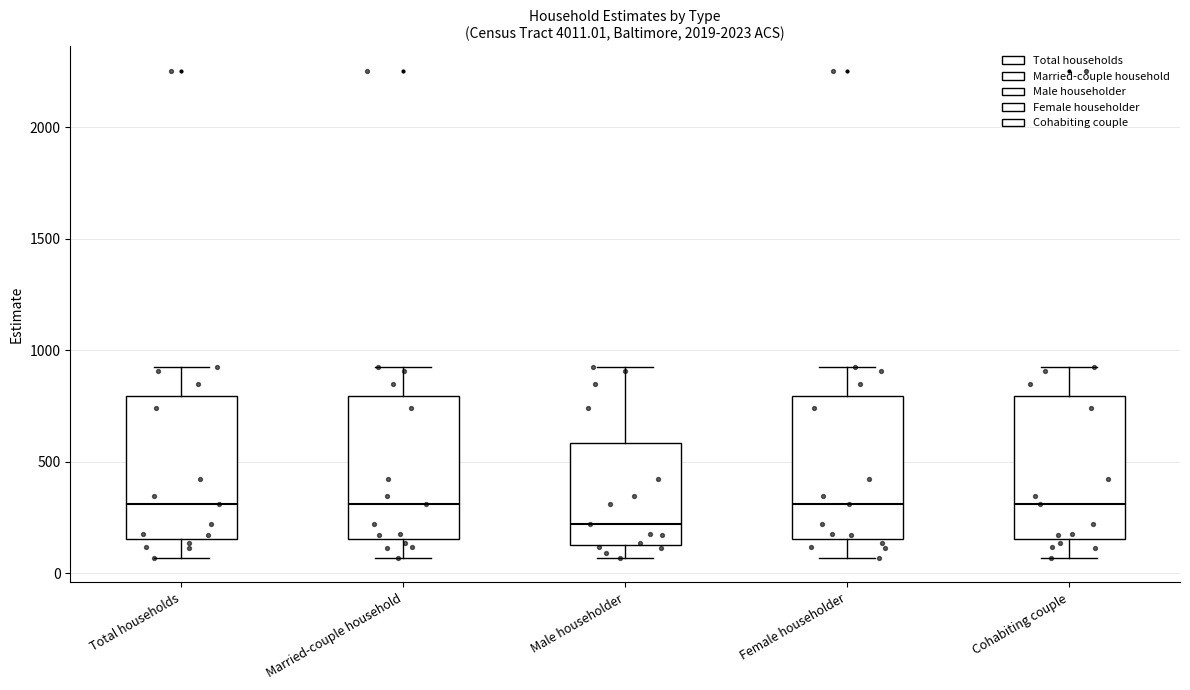

Where does the median line of the box for Male householder sit on the y-axis? The values are not printed on the chart, so give them approximately, as read against the axis.

200